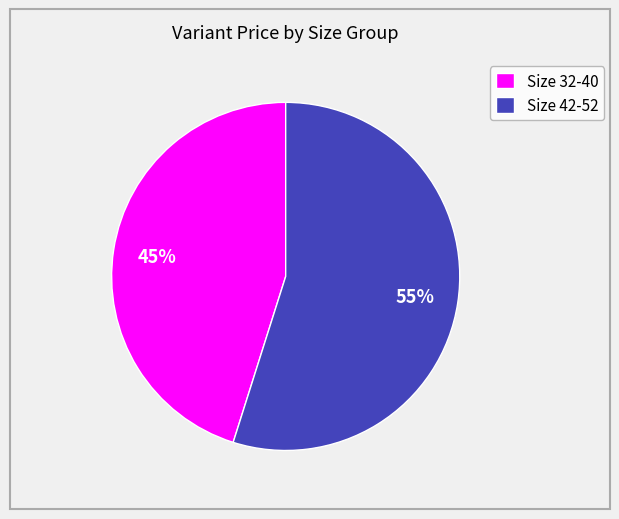

To the nearest percent, what is the difference between the largest and smallest slice percentages?

10%